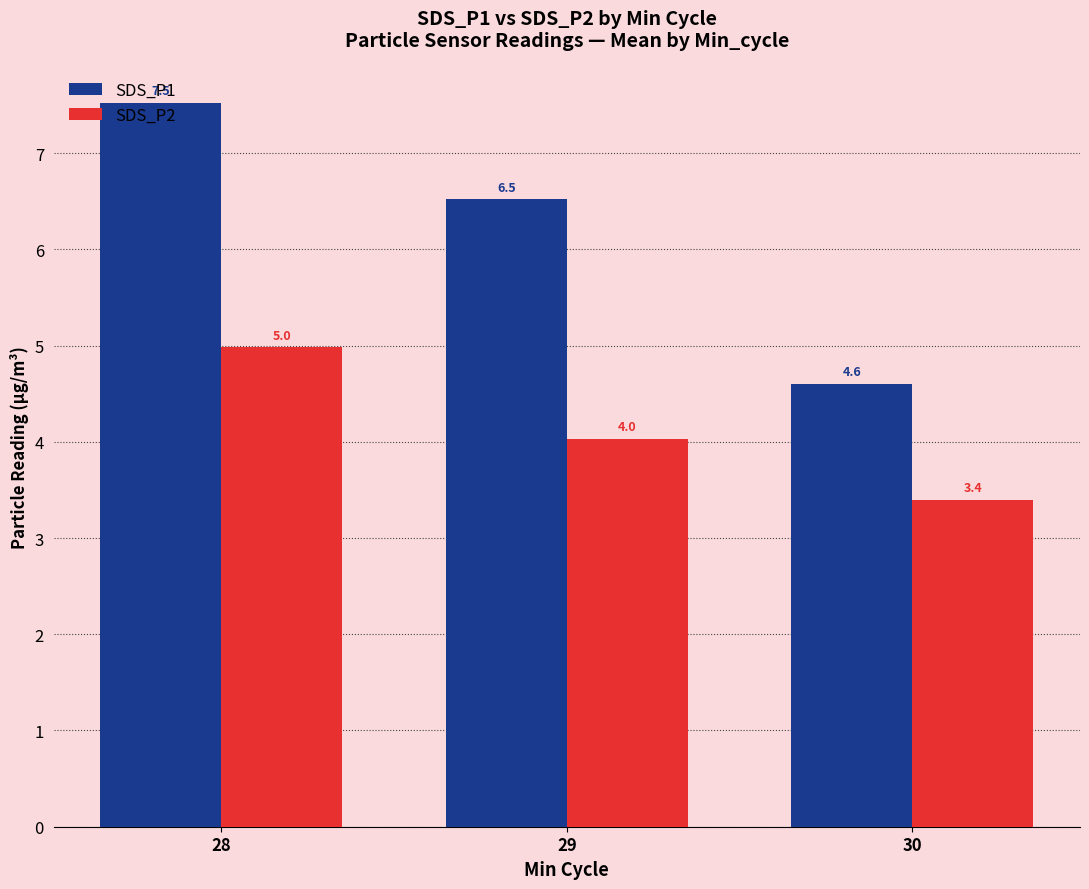

At 28, list the series in order from largest to smallest.

SDS_P1, SDS_P2